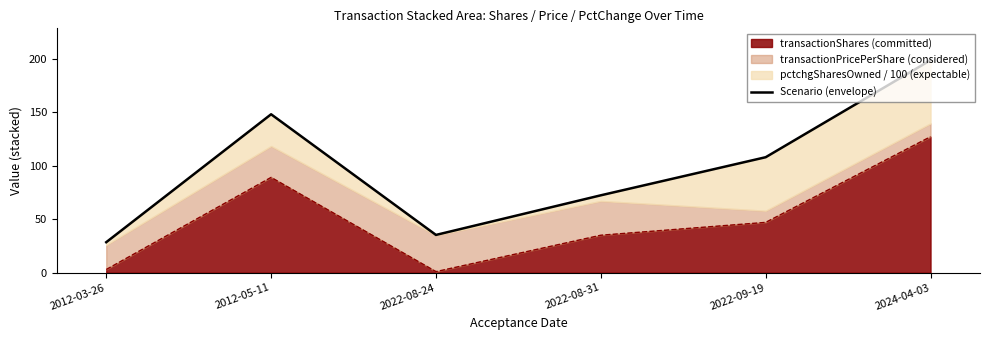

The chart shows a value of 41.0 at 2012-05-11. True or false?

False